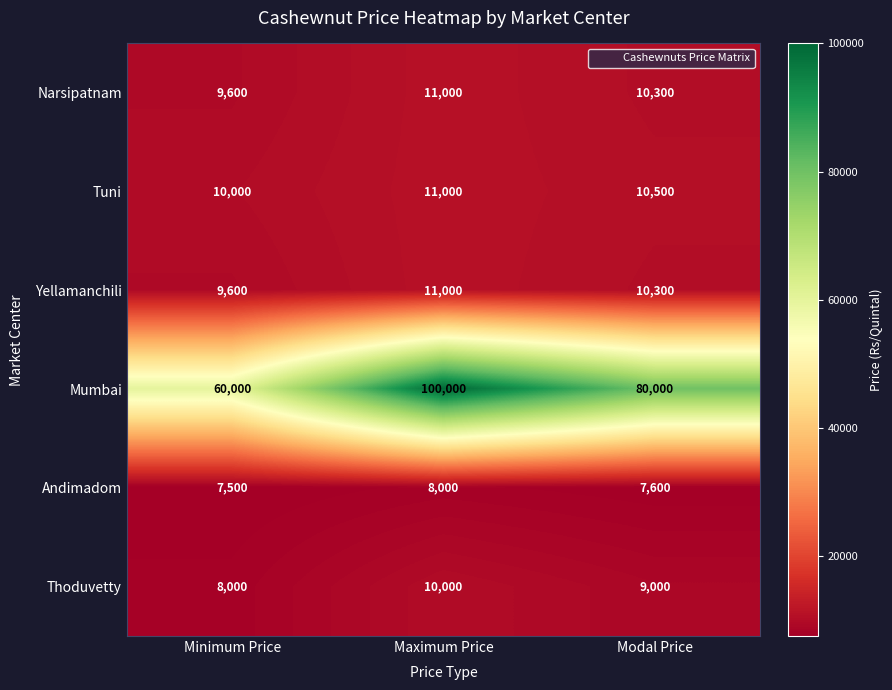

Reading left to right, what are all the values shown in this chart?

Narsipatnam: 9600	11000	10300
Tuni: 10000	11000	10500
Yellamanchili: 9600	11000	10300
Mumbai: 60000	100000	80000
Andimadom: 7500	8000	7600
Thoduvetty: 8000	10000	9000